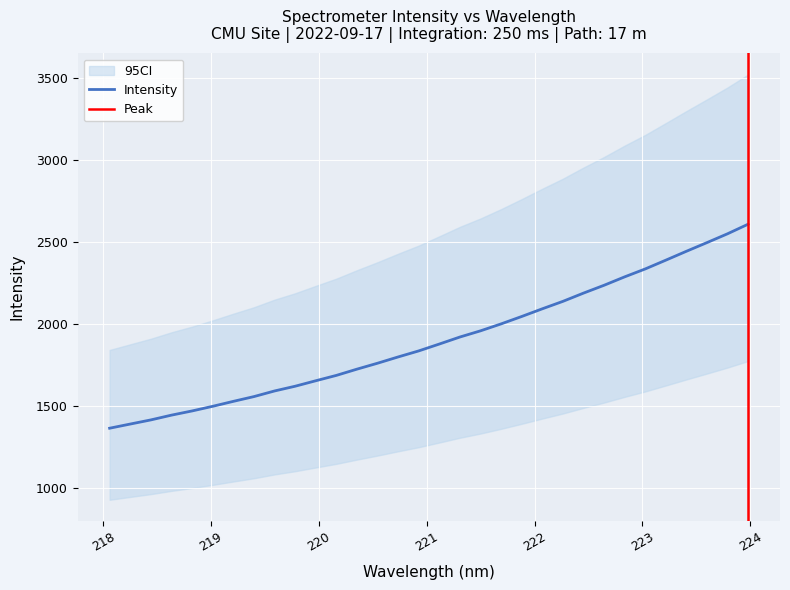

Reading right to left, what are all the values shown in this chart?

2607.9	2549.5	2495.7	2442.8	2388.6	2335.1	2286.8	2235.5	2187.7	2137.4	2092.0	2045.2	2000.0	1957.7	1920.0	1877.2	1835.3	1798.5	1760.2	1724.0	1685.9	1653.2	1619.8	1590.9	1556.6	1527.5	1497.3	1469.1	1443.5	1414.4	1389.2	1363.7